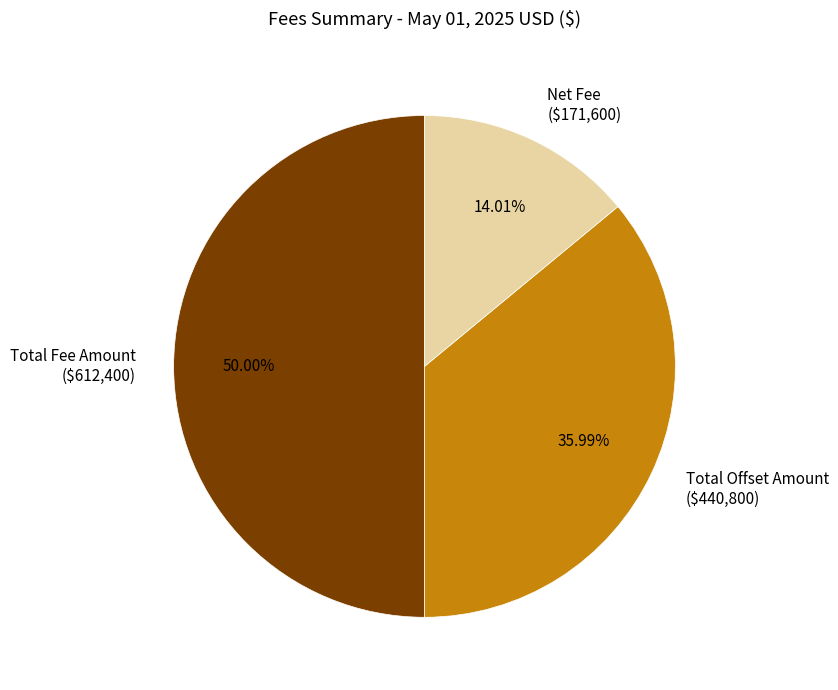

Approximately how many times larger is the value at Total Offset Amount compared to Total Fee Amount?

0.7